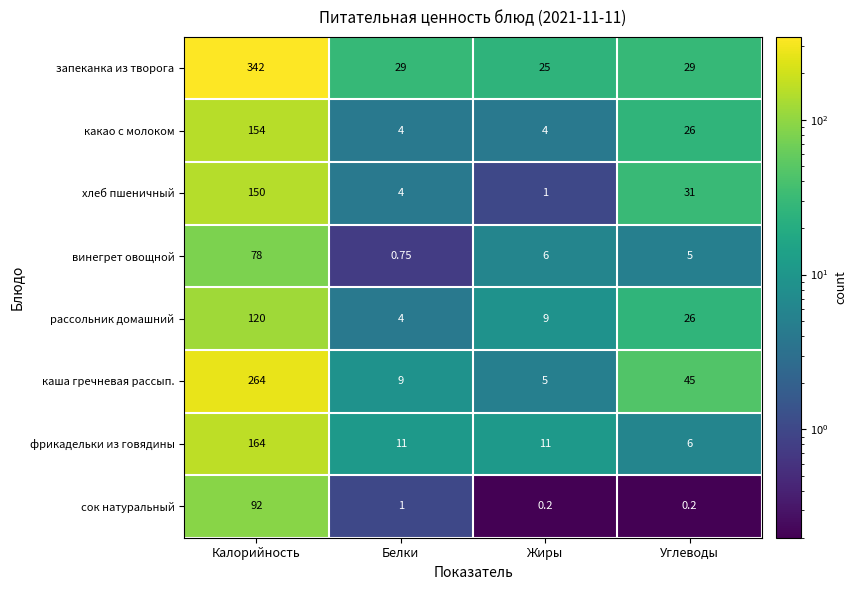

At which category is the sum across all series the highest?

Калорийность